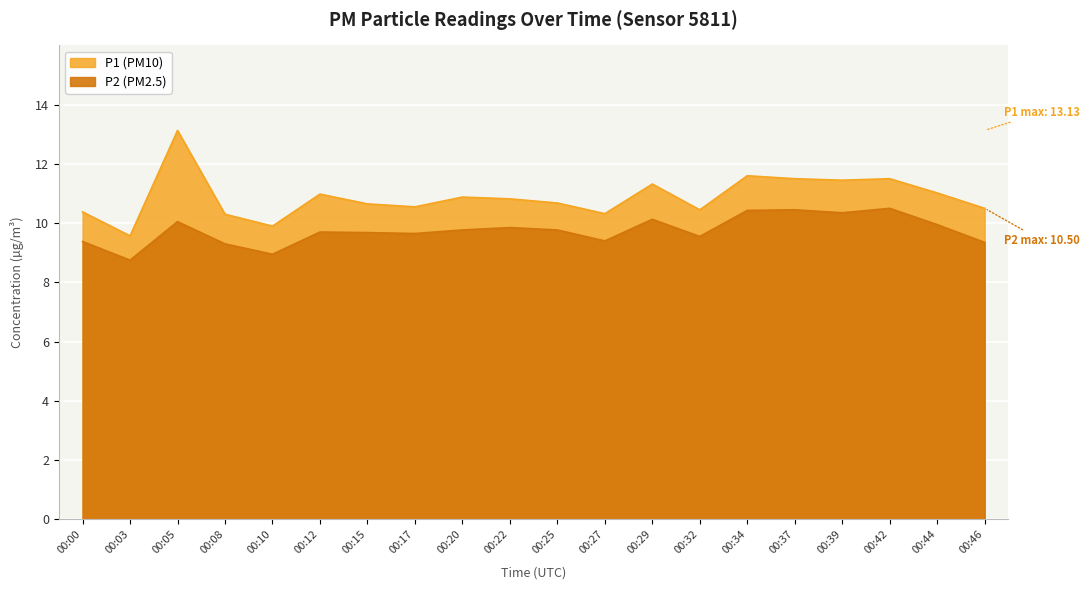

The value of P1 at 00:39 is 15.9. True or false?

False